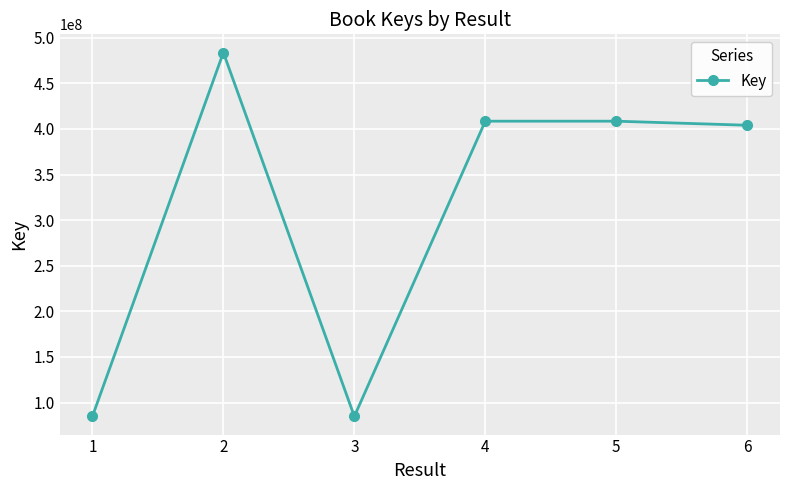

What is the ratio of the value at 2 to the value at 4?

1.2